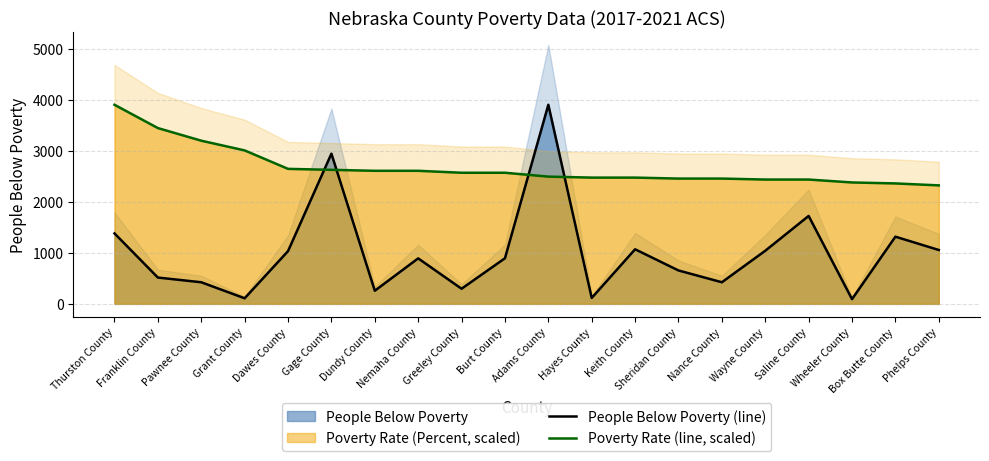

Reading right to left, transcribe all the data shown in this chart.

People Below Poverty (line): 1055.0	1316.0	92.0	1722.0	1040.0	423.0	654.0	1069.0	116.0	3900.0	893.0	296.0	891.0	257.0	2942.0	1033.0	109.0	423.0	515.0	1380.0
Poverty Rate (line, scaled): 2321.0	2359.0	2378.0	2435.1	2435.1	2454.1	2454.1	2473.2	2473.2	2492.2	2568.3	2568.3	2606.3	2606.3	2625.4	2644.4	3005.9	3196.1	3443.4	3900.0